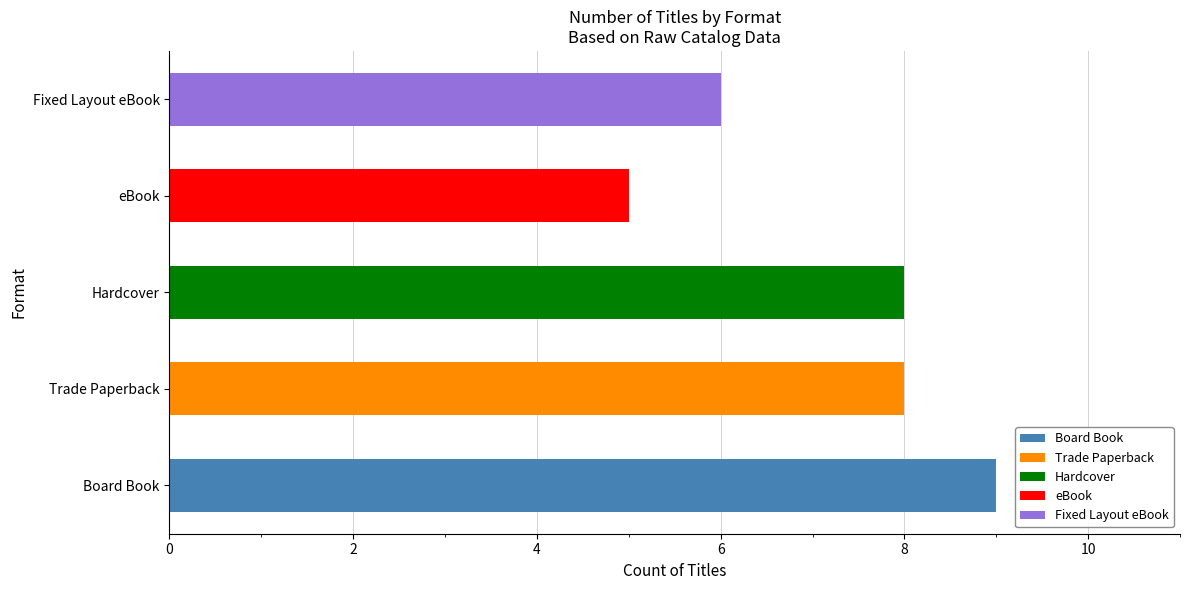

At which label does the data first exceed 8?

Board Book